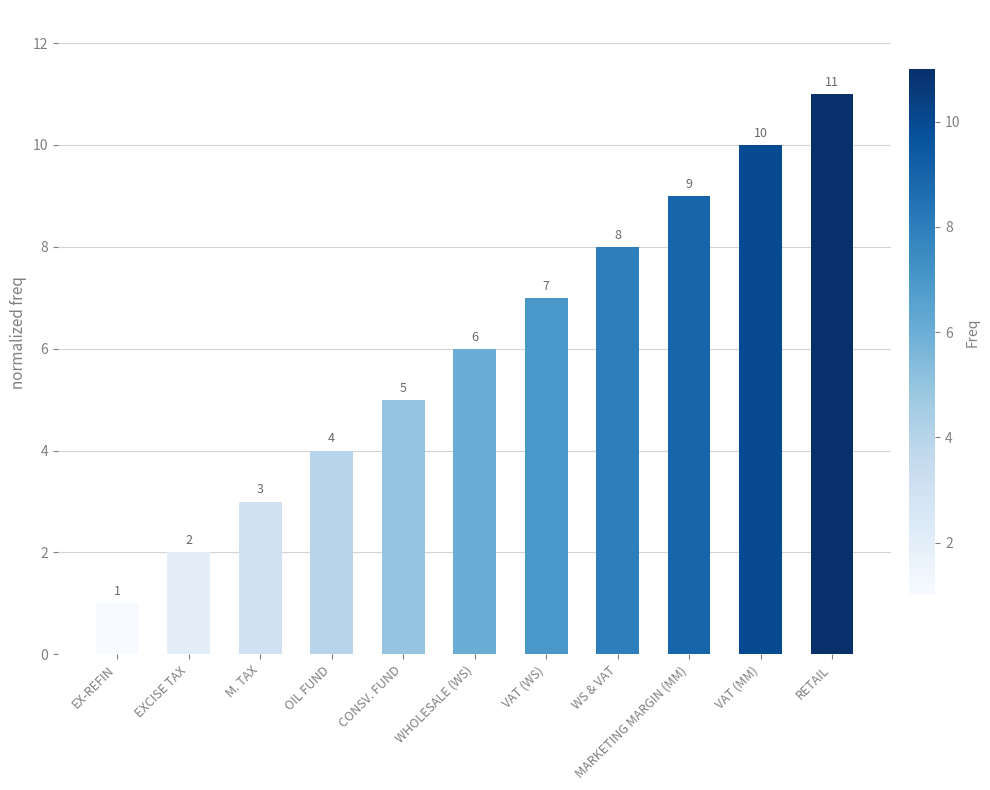

What is the sum of the values at MARKETING MARGIN (MM) and WHOLESALE (WS)?

15